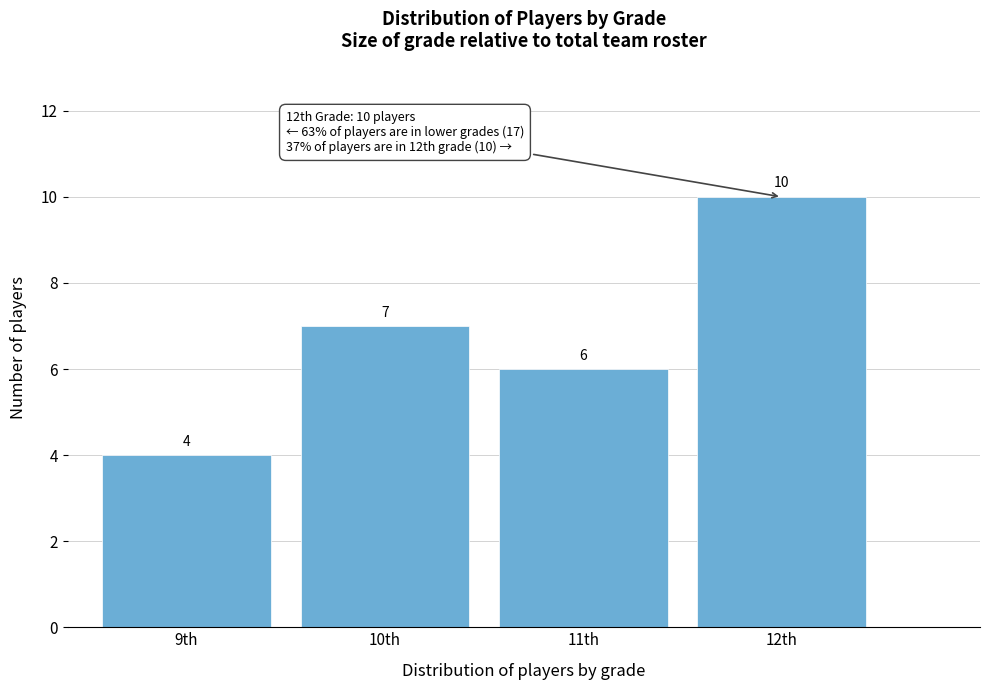

Reading left to right, extract all data points from this chart.

4	7	6	10